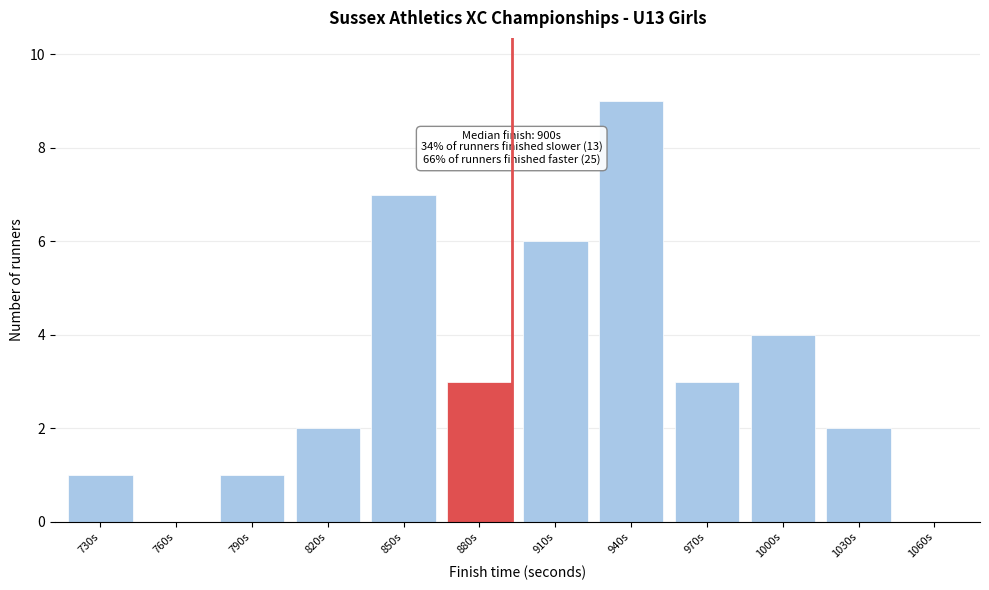

Reading left to right, extract all data points from this chart.

730s=1	760s=0	790s=1	820s=2	850s=7	880s=3	910s=6	940s=9	970s=3	1000s=4	1030s=2	1060s=0